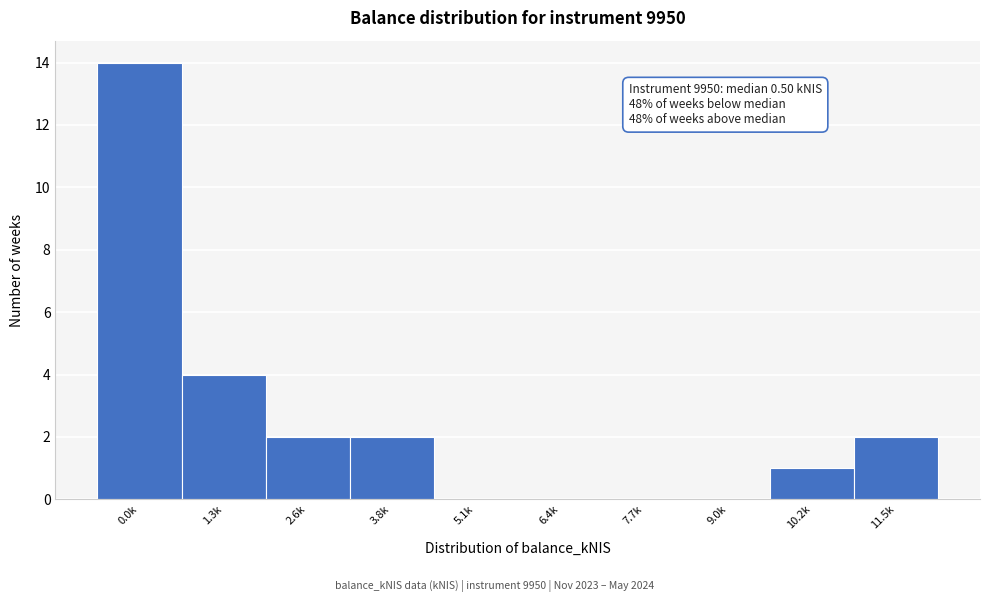

Reading left to right, extract all data points from this chart.

0.0k=14	1.3k=4	2.6k=2	3.8k=2	5.1k=0	6.4k=0	7.7k=0	9.0k=0	10.2k=1	11.5k=2